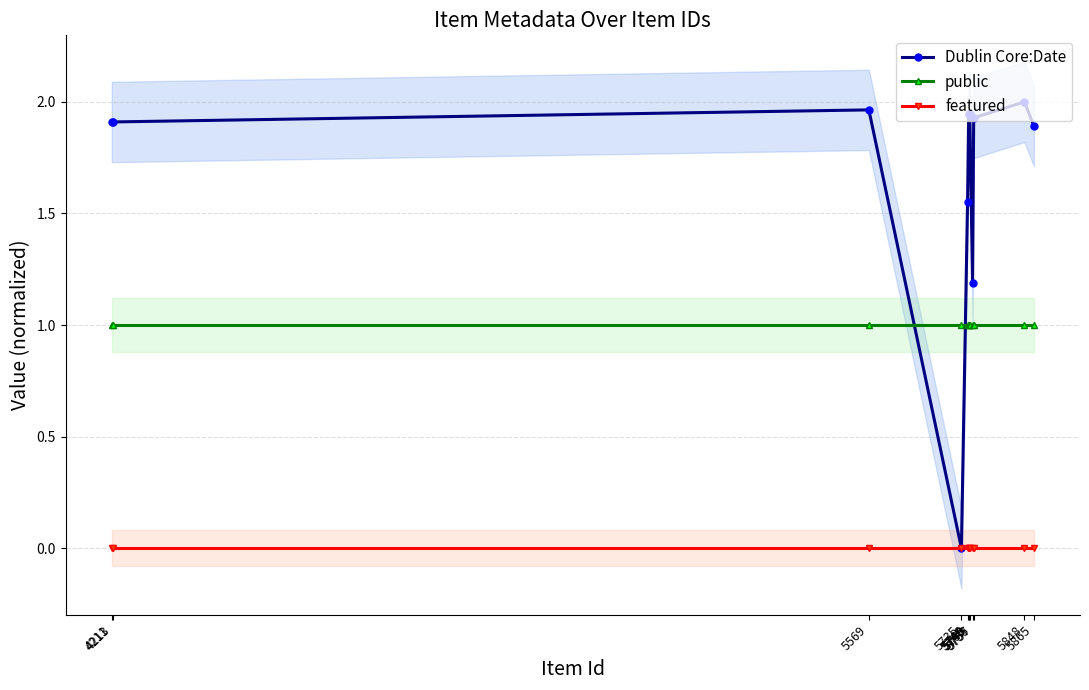

Does the chart have visible grid lines?

Yes